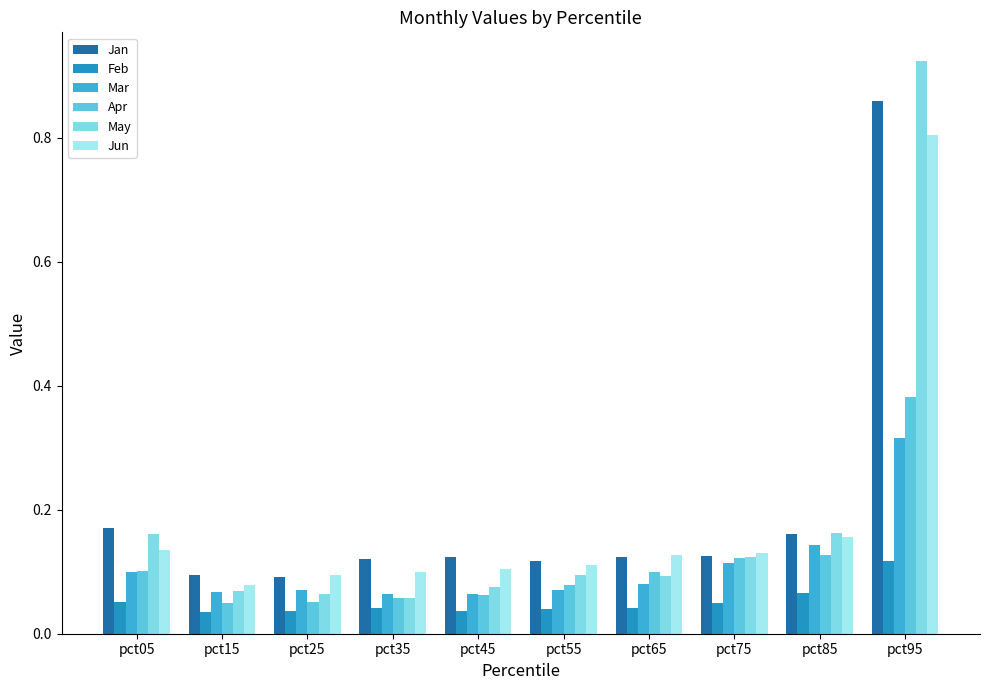

Rank the series by their maximum value, from highest to lowest.

May, Jan, Jun, Apr, Mar, Feb